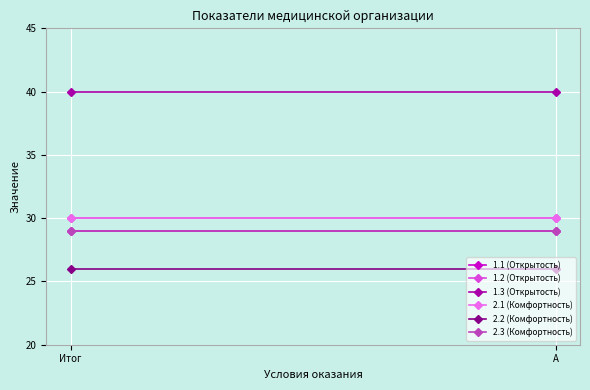

What is the value of the 1.1 (Открытость) point at the 2nd from the left?

29